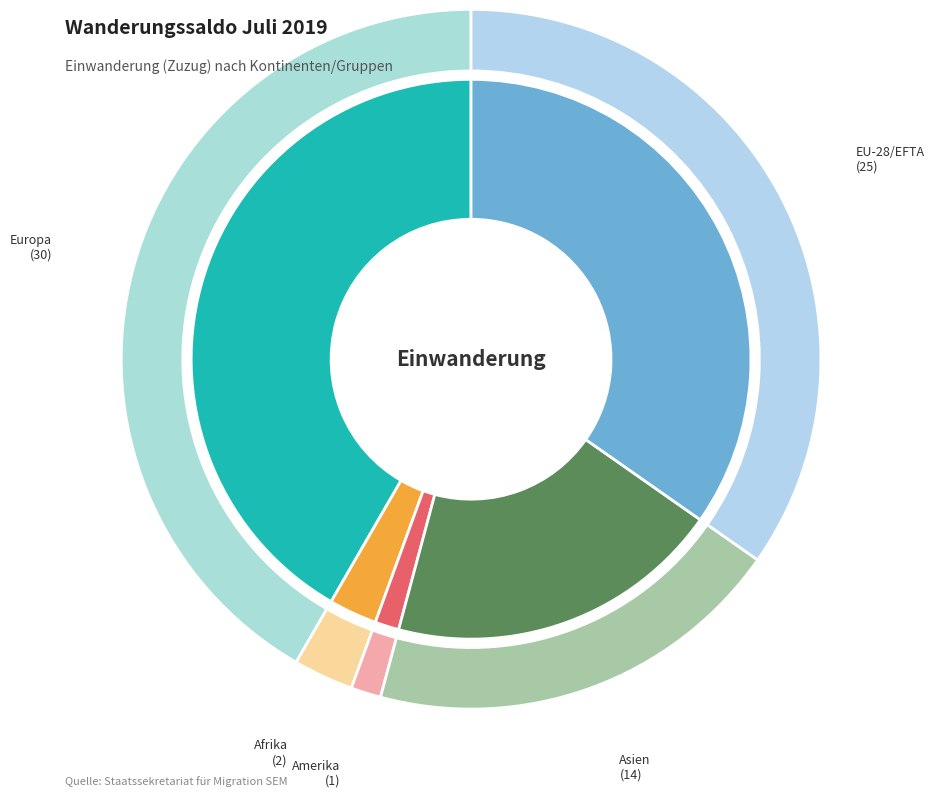

What percentage is the Europa slice, to the nearest percent?

42%